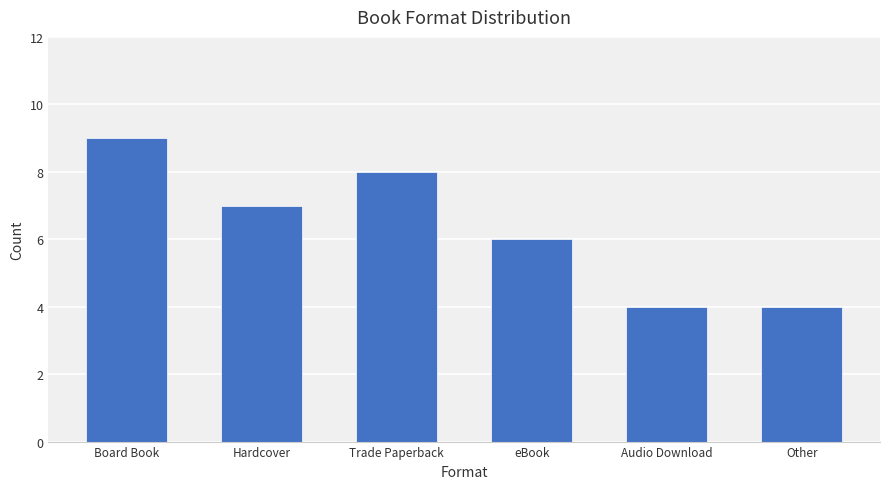

How many values are below 7?

3